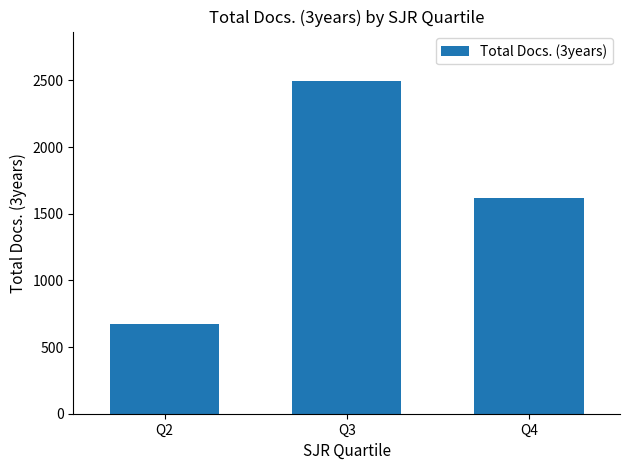

How many bars are there in total?

3